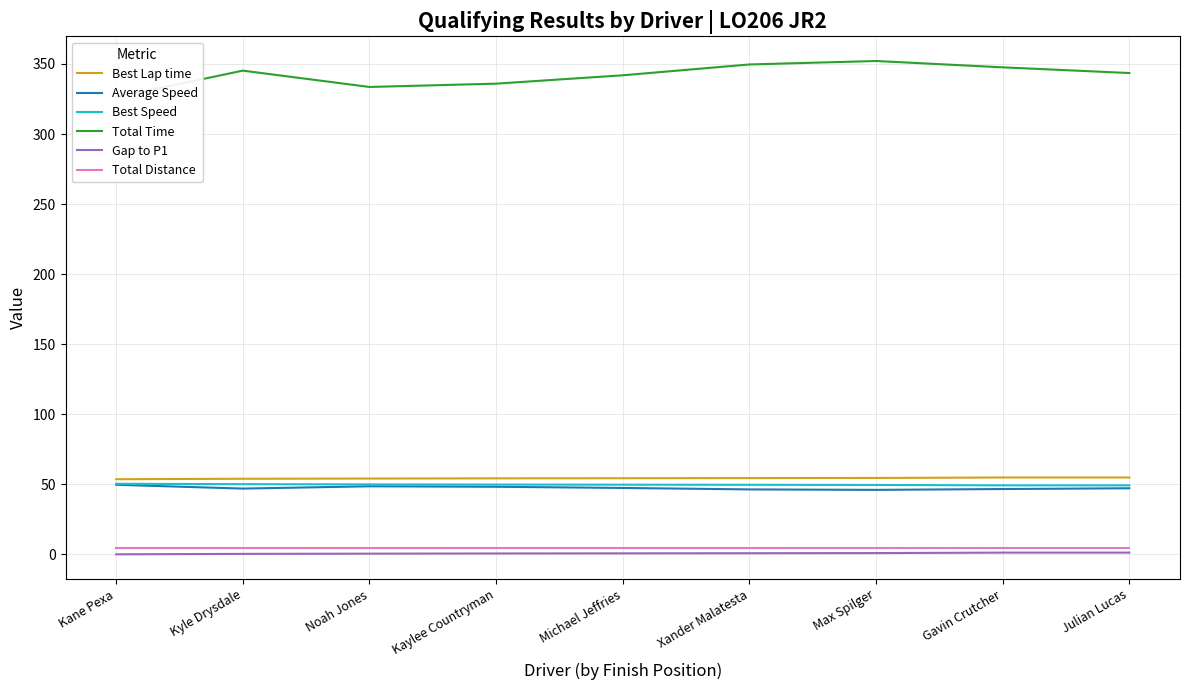

True or false: Total Distance and Best Lap time intersect in this chart.

False